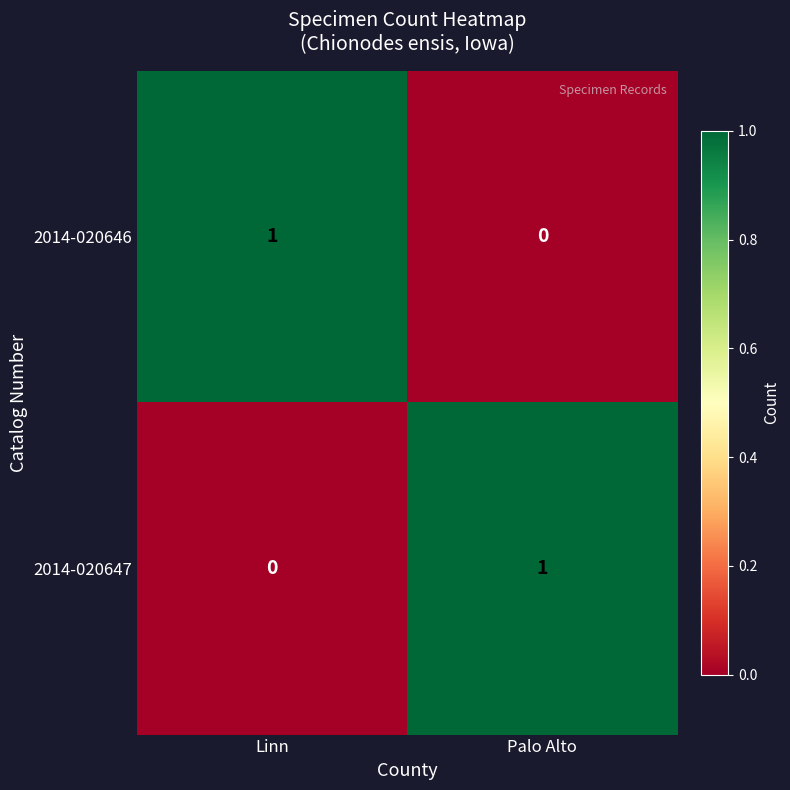

At how many categories does at least one series exceed 0?

2